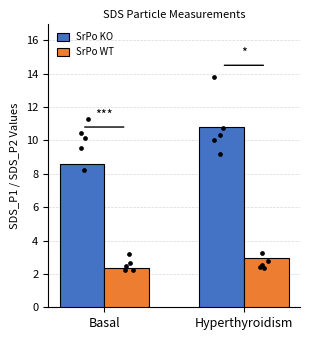

At how many categories does at least one series exceed 8?

2